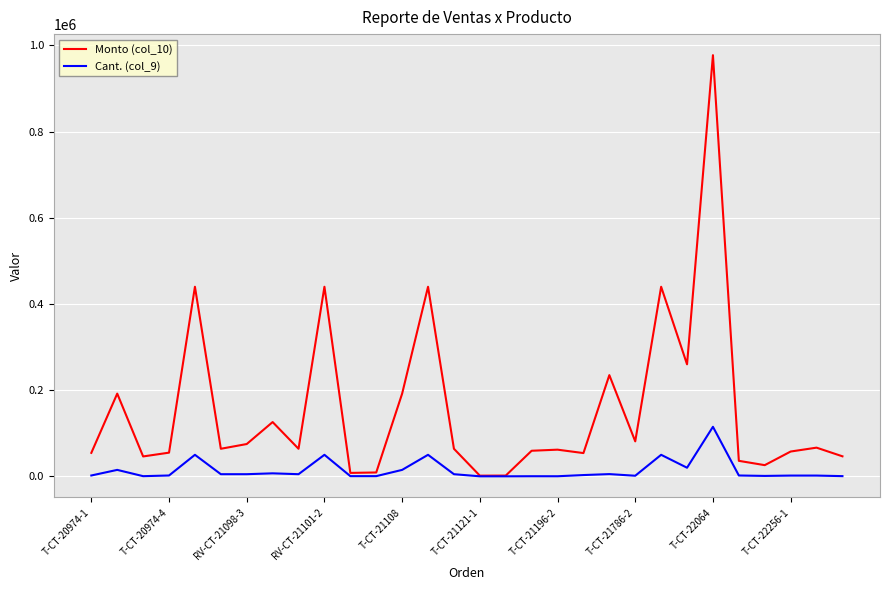

Which series has the largest range (max minus min)?

Monto (col_10)